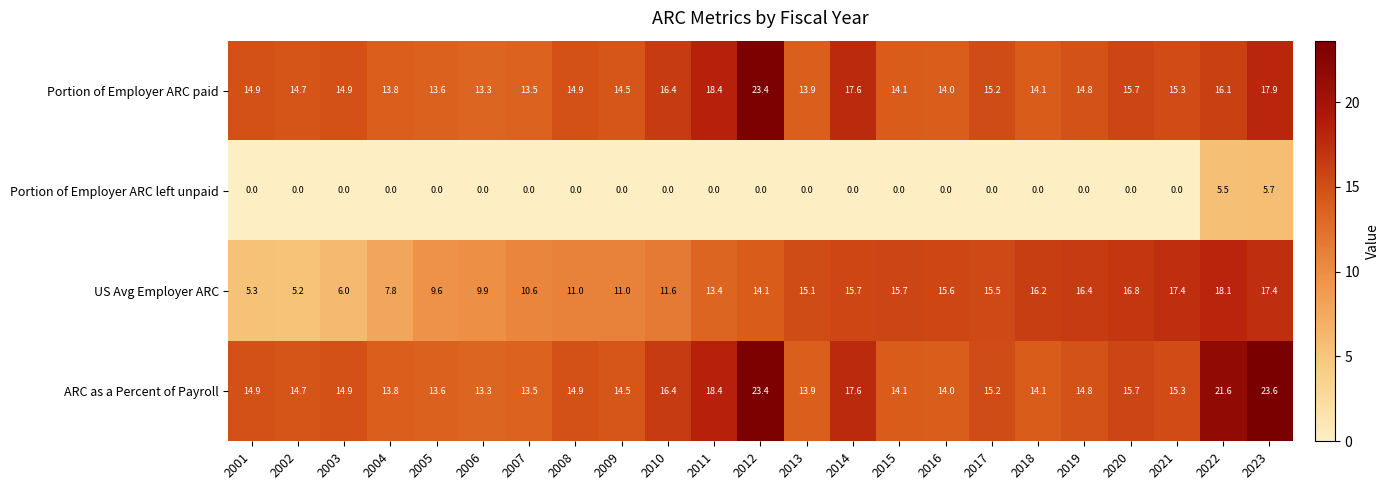

At which label does Portion of Employer ARC paid reach its peak?

2012